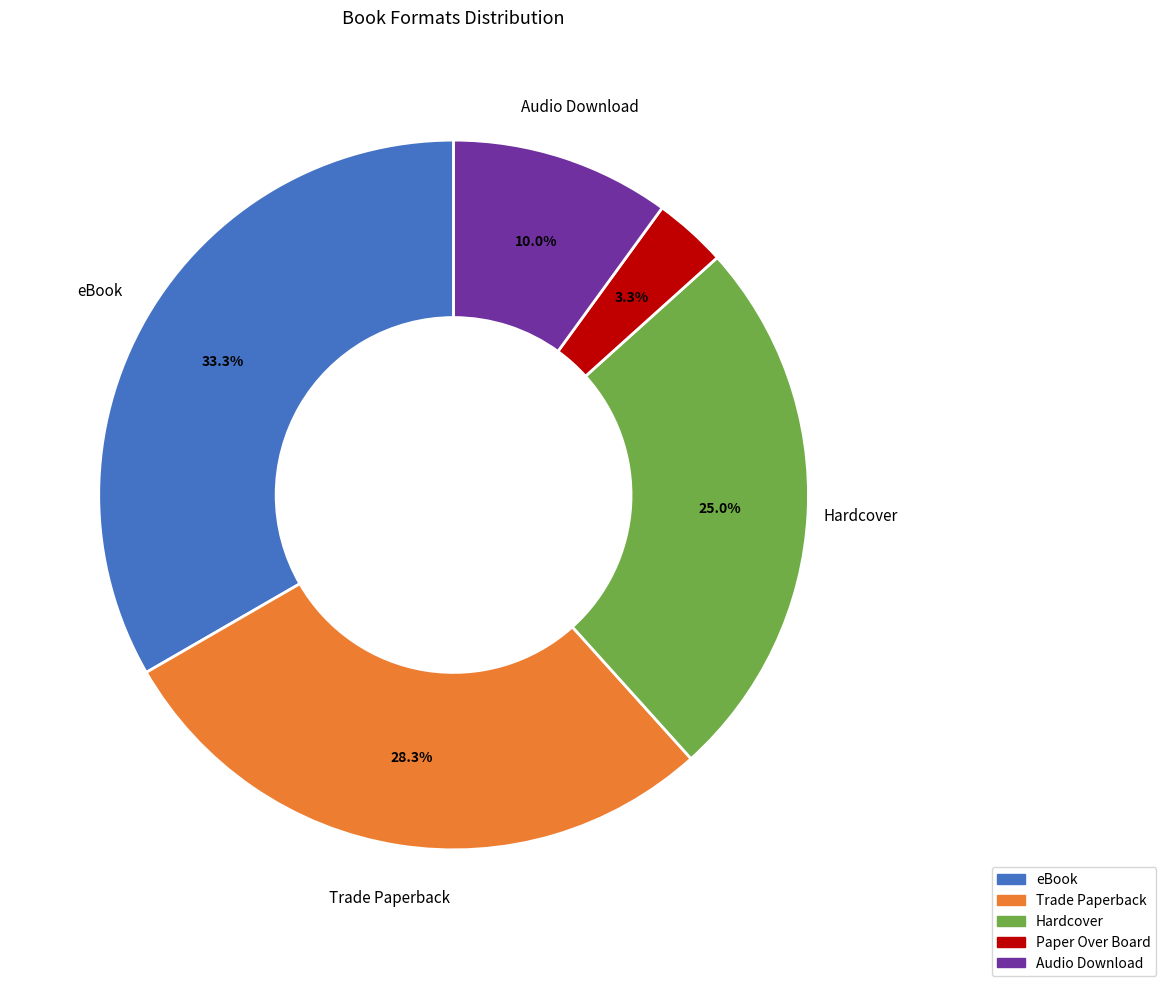

To the nearest percent, what portion does eBook represent?

33%